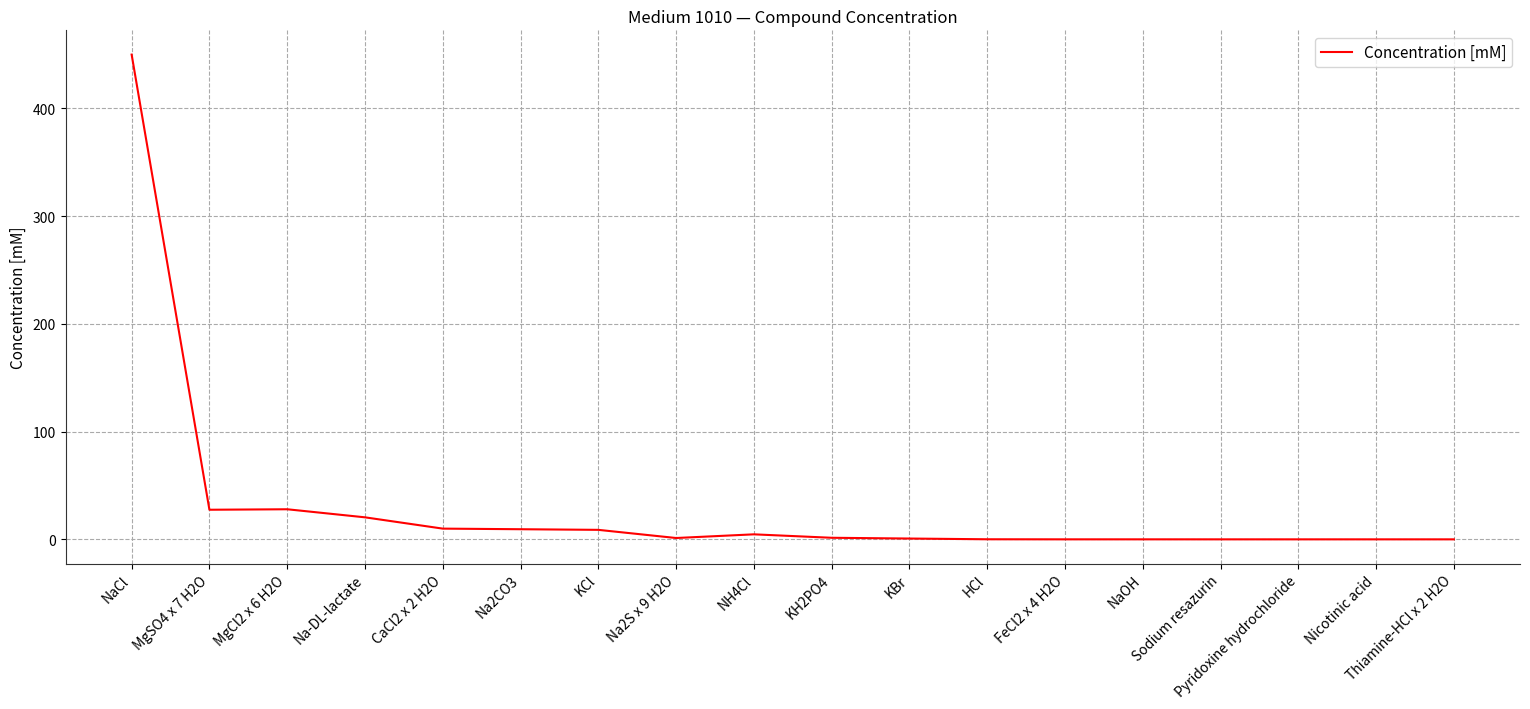

What position from the right is NaCl?

18